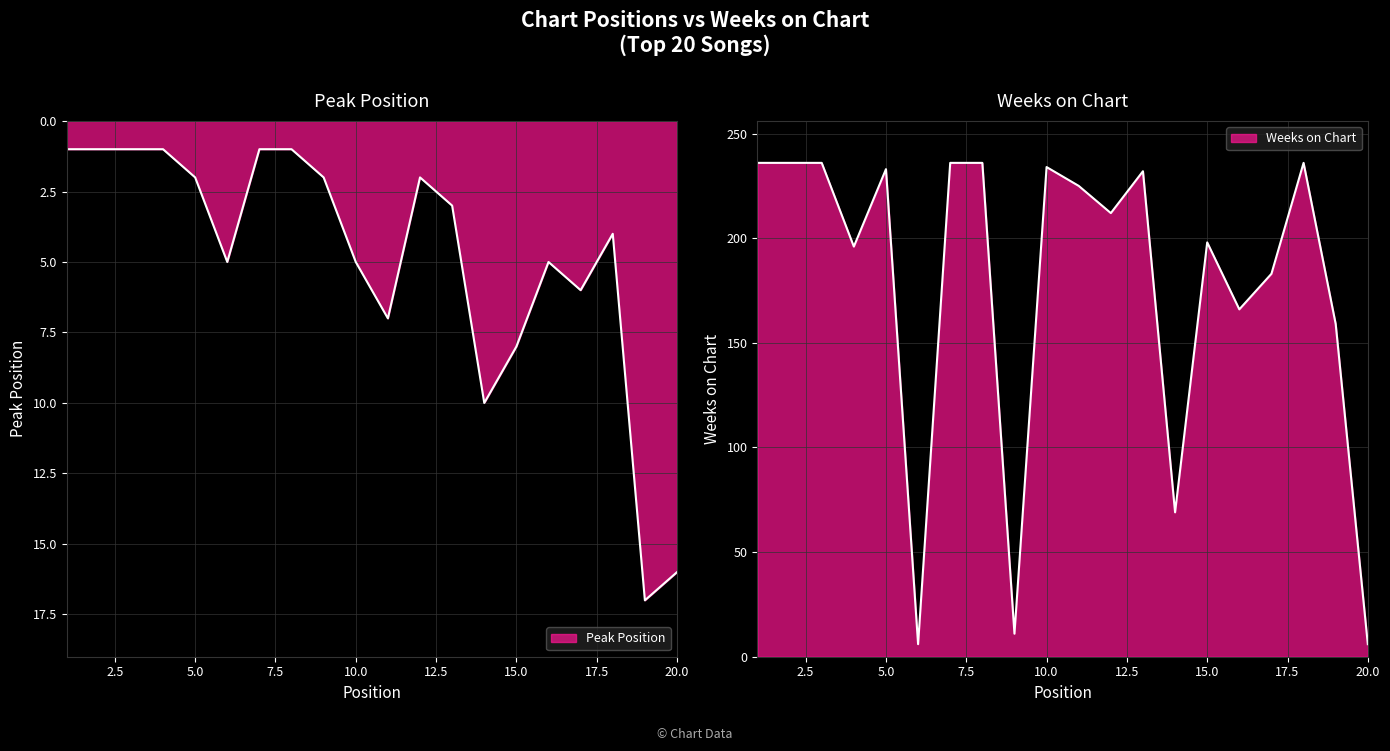

True or false: Peak Position has a value of 1 at 4.

False